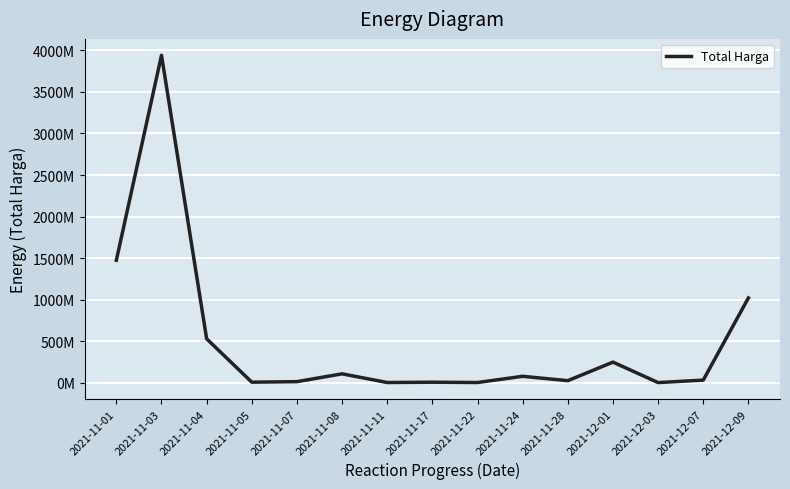

Does the chart display data point markers on the line(s)?

No